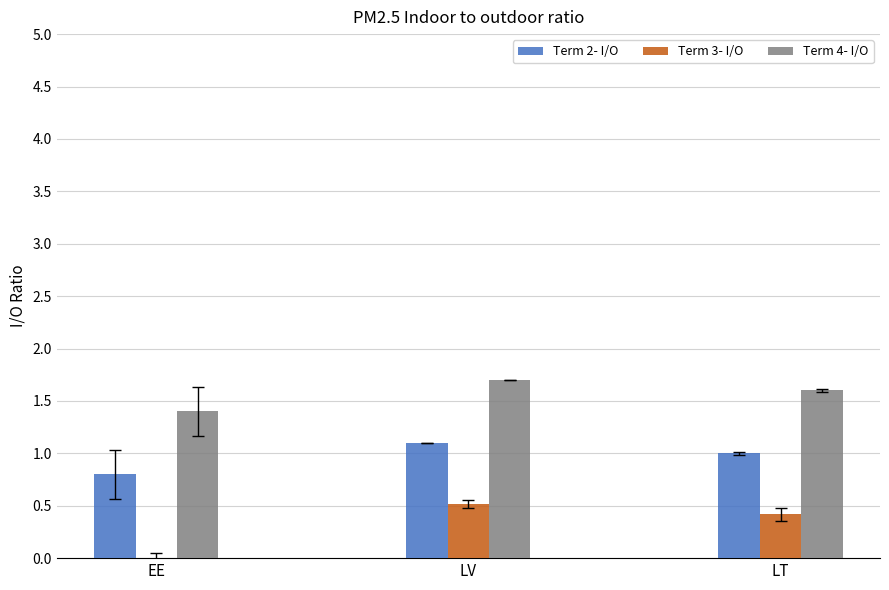

List the series in order of their overall mean, highest first.

Term 4- I/O, Term 2- I/O, Term 3- I/O